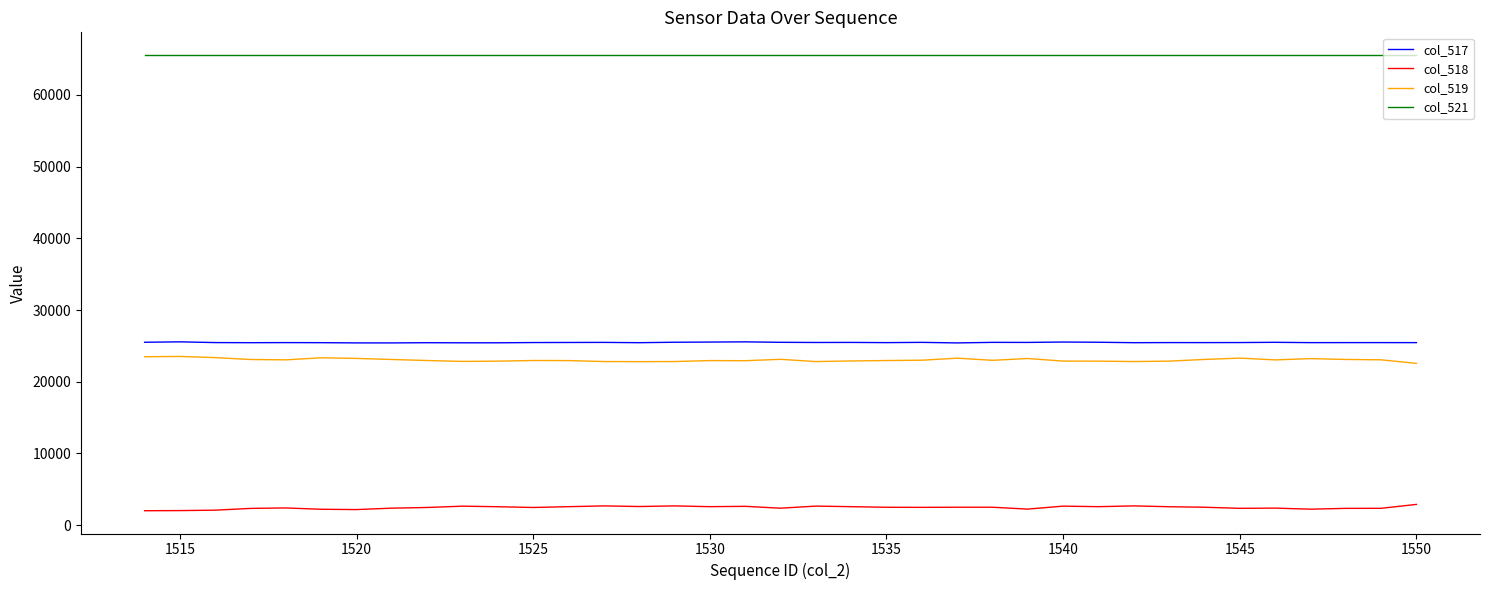

Which series has the largest total across all categories?

col_521